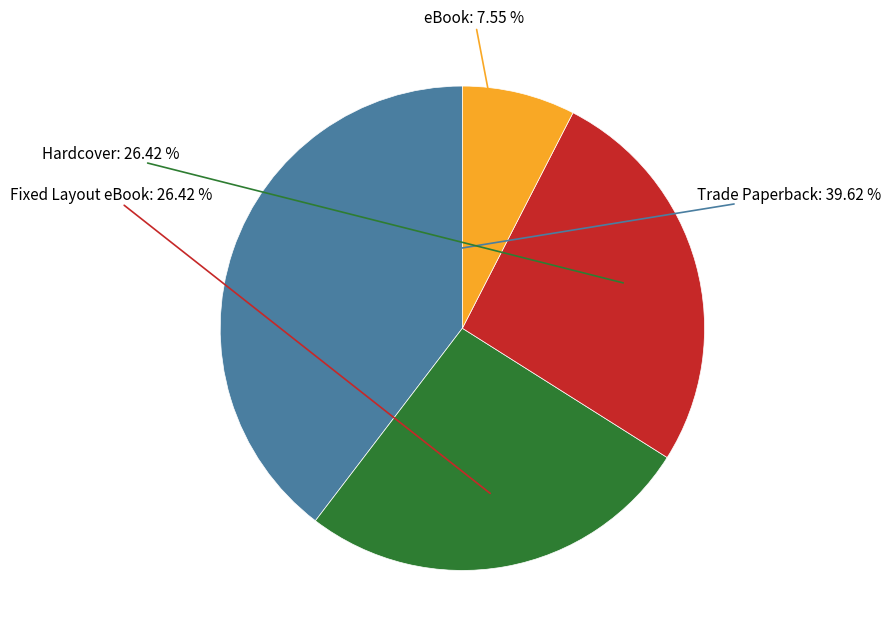

How many slices are in this pie chart?

4